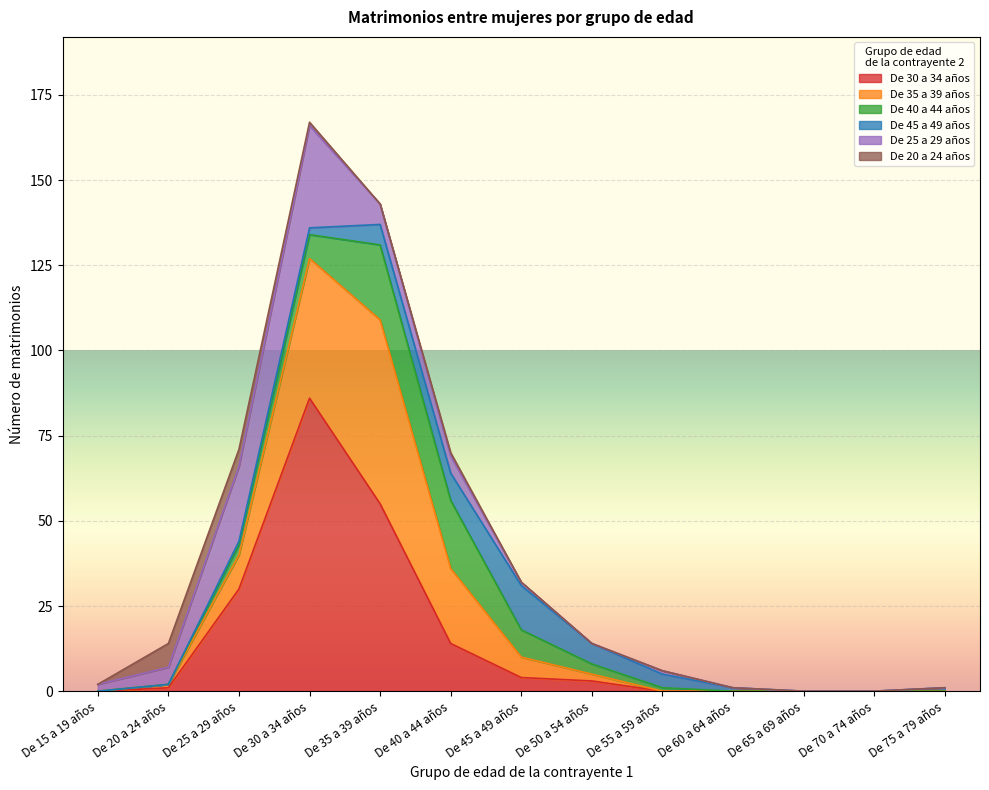

Between De 20 a 24 años and De 60 a 64 años, which series saw the biggest shift?

De 20 a 24 años